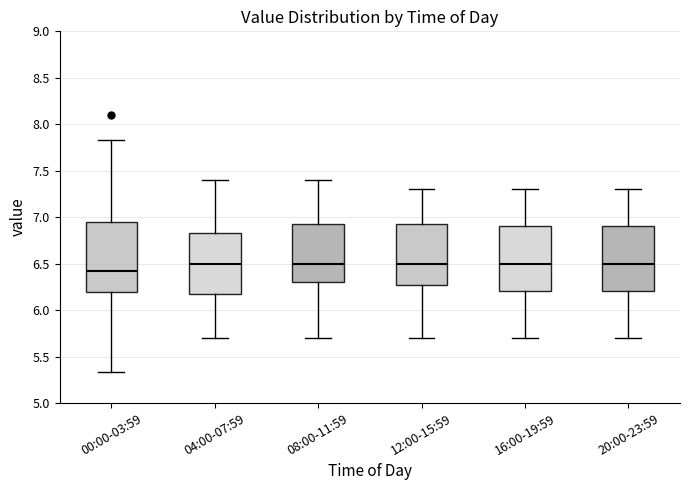

Where does the lower whisker of the box for 04:00-07:59 end on the y-axis? The values are not printed on the chart, so give them approximately, as read against the axis.

5.70